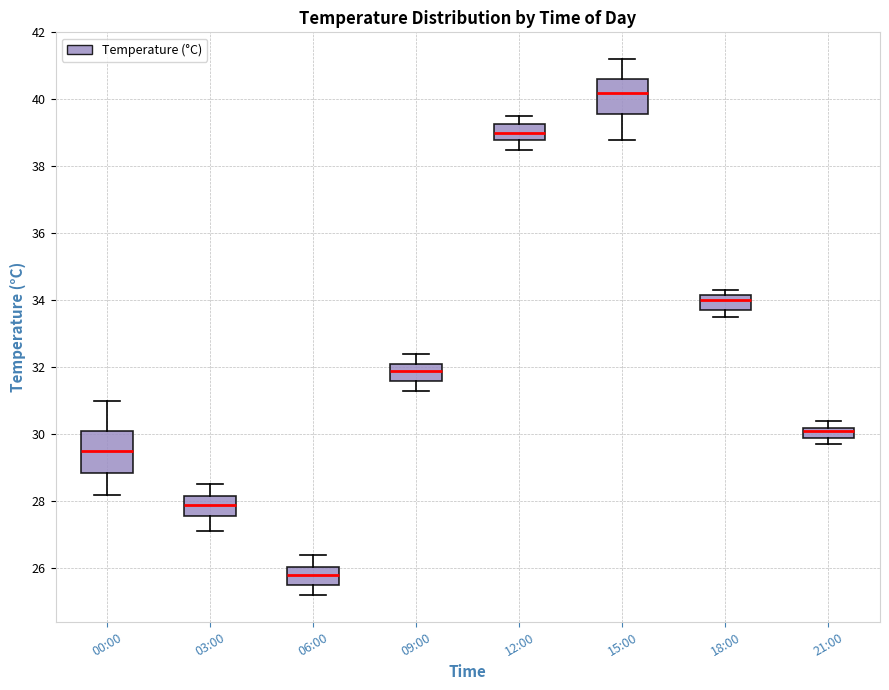

Reading left to right, transcribe this box plot: for each box, give where its median line is, the range the box spans, and where its two whiskers end, as read against the y-axis. The values are not printed on the chart, so give them approximately, as read against the axis.

00:00: median 29.6, box 28.8 to 30.2, whiskers 28.2 to 31.0
03:00: median 28.0, box 27.6 to 28.2, whiskers 27.2 to 28.6
06:00: median 25.8, box 25.6 to 26.0, whiskers 25.2 to 26.4
09:00: median 32.0, box 31.6 to 32.2, whiskers 31.4 to 32.4
12:00: median 39.0, box 38.8 to 39.2, whiskers 38.6 to 39.6
15:00: median 40.2, box 39.6 to 40.6, whiskers 38.8 to 41.2
18:00: median 34.0, box 33.8 to 34.2, whiskers 33.6 to 34.4
21:00: median 30.2 (just below the box's upper edge), box 30.0 to 30.2, whiskers 29.8 to 30.4